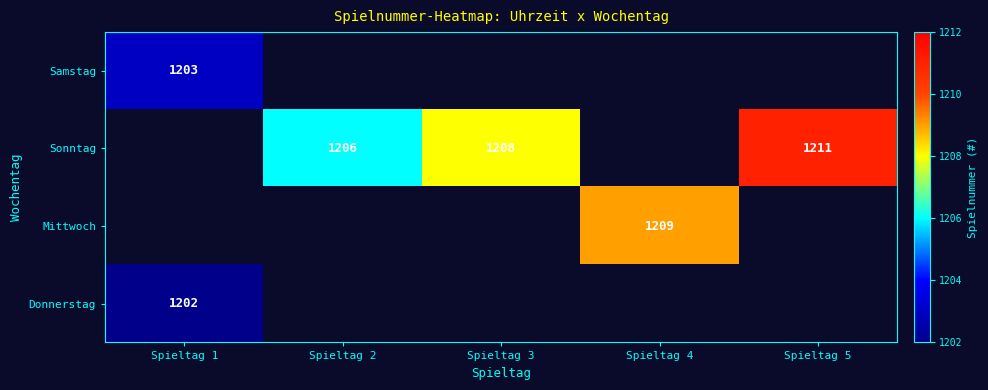

Count the number of data series in this chart.

4